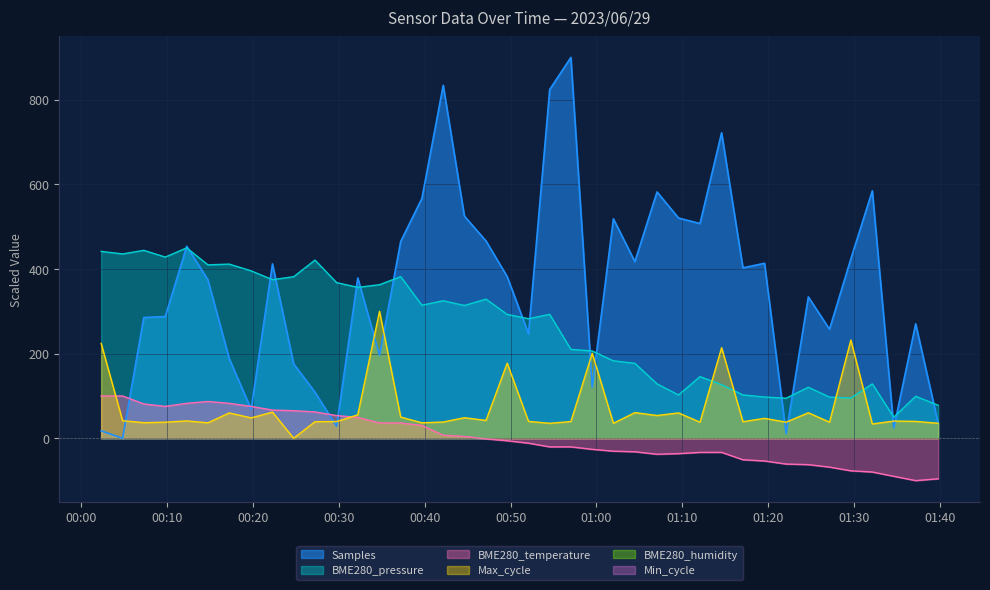

What is the maximum value for BME280_temperature?

100.0